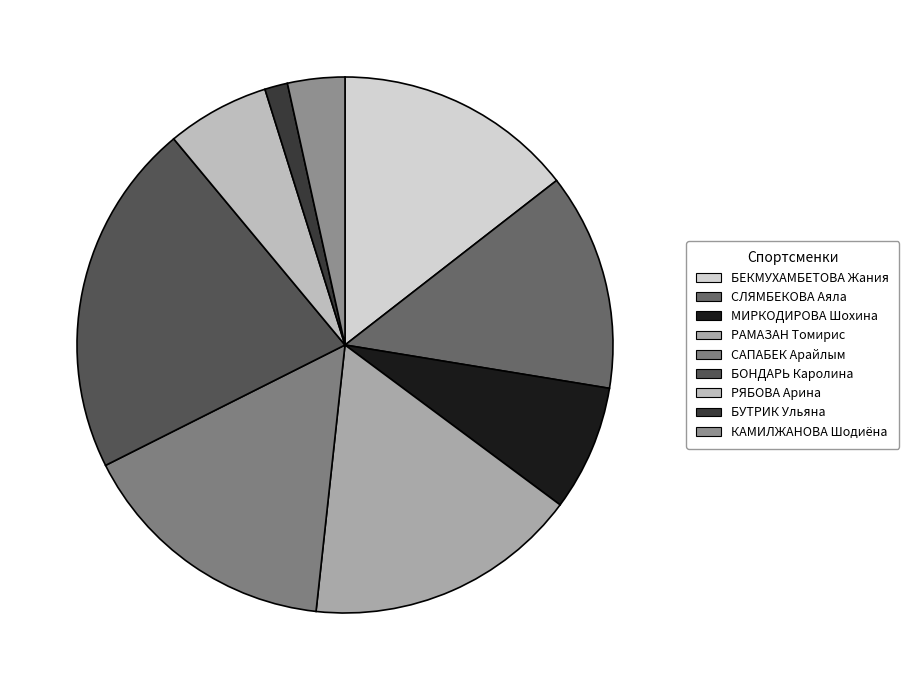

Rank the categories by value from lowest to highest.

БУТРИК Ульяна, КАМИЛЖАНОВА Шодиёна, РЯБОВА Арина, МИРКОДИРОВА Шохина, СЛЯМБЕКОВА Аяла, БЕКМУХАМБЕТОВА Жания, САПАБЕК Арайлым, РАМАЗАН Томирис, БОНДАРЬ Каролина